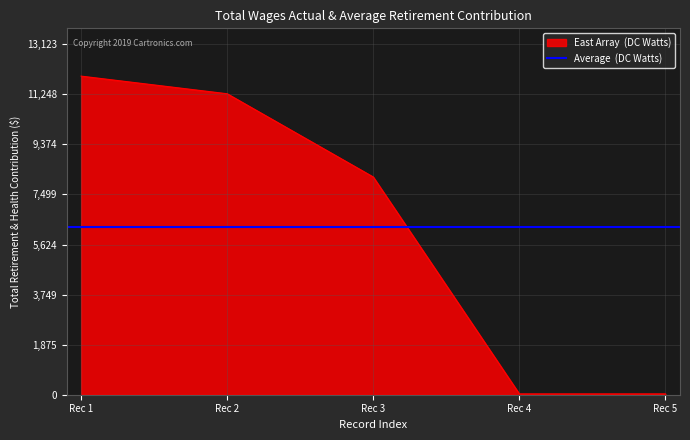

How many data points are less than 8153?

2